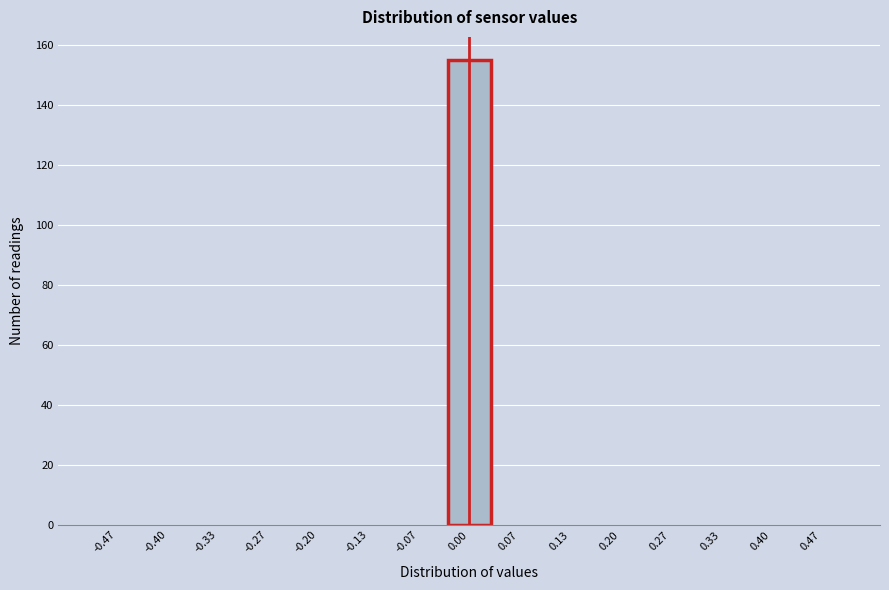

Reading left to right, list every bar in this chart as the range it spans on the x-axis followed by its height. Neither the bar edges nor the heights are printed on the chart, so give them approximately, as read against the axes.

-0.50 to -0.43: 0
-0.43 to -0.37: 0
-0.37 to -0.30: 0
-0.30 to -0.23: 0
-0.23 to -0.17: 0
-0.17 to -0.10: 0
-0.10 to -0.03: 0
-0.03 to 0.03: 156
0.03 to 0.10: 0
0.10 to 0.17: 0
0.17 to 0.23: 0
0.23 to 0.30: 0
0.30 to 0.37: 0
0.37 to 0.43: 0
0.43 to 0.50: 0